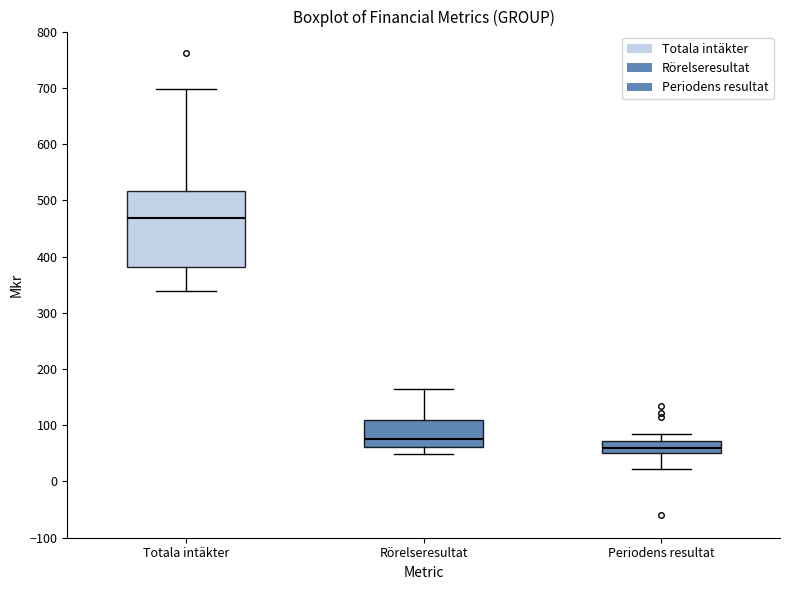

Reading left to right, read every box against the y-axis: the position of its median line, the range the box covers, and the ends of its whiskers. The values are not printed on the chart, so give them approximately, as read against the axis.

Totala intäkter: median 470, box 380 to 520, whiskers 340 to 700
Rörelseresultat: median 80, box 60 to 110, whiskers 50 to 160
Periodens resultat: median 60, box 50 to 70, whiskers 20 to 80